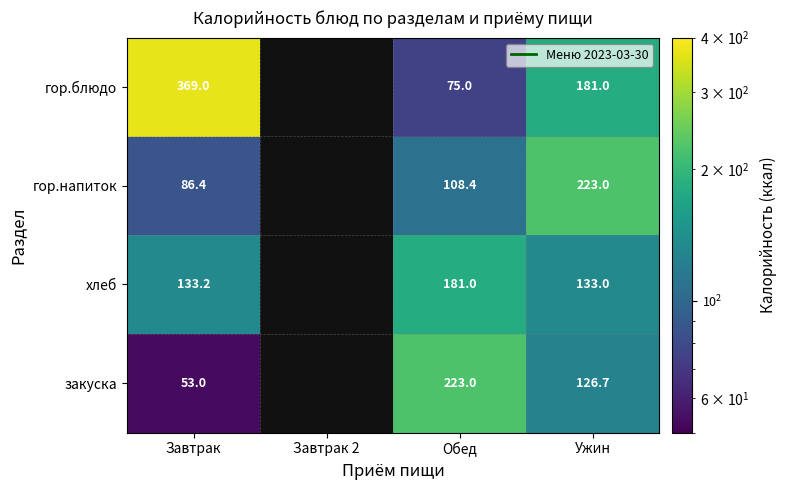

Which series changed the most between Обед and Ужин?

гор.напиток